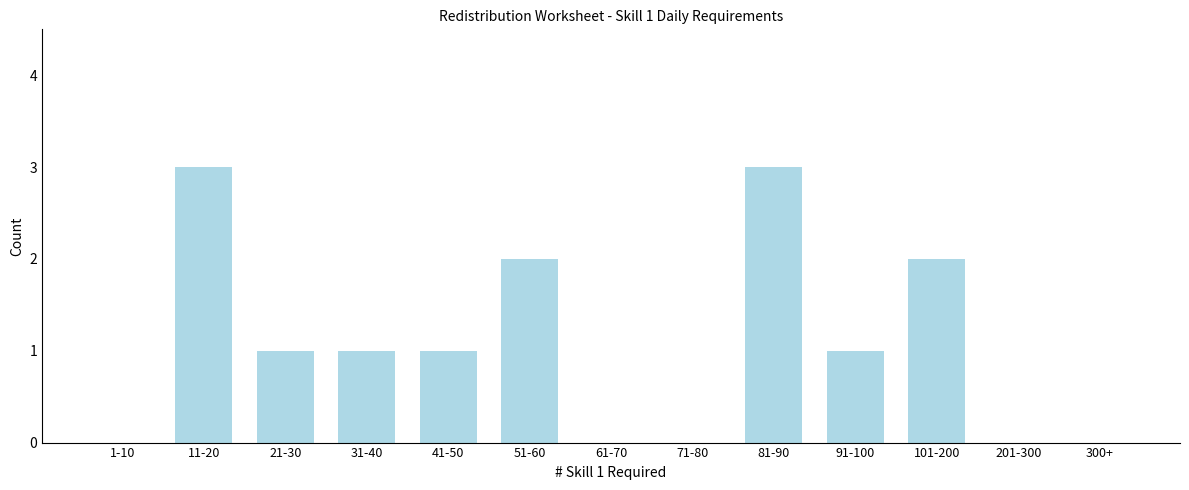

Reading left to right, transcribe all the data shown in this chart.

1-10=0	11-20=3	21-30=1	31-40=1	41-50=1	51-60=2	61-70=0	71-80=0	81-90=3	91-100=1	101-200=2	201-300=0	300+=0